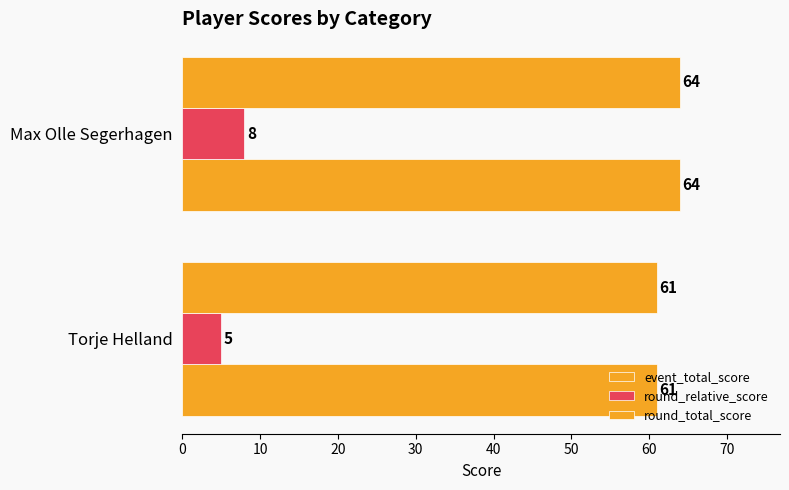

How many categories are shown in the chart?

2